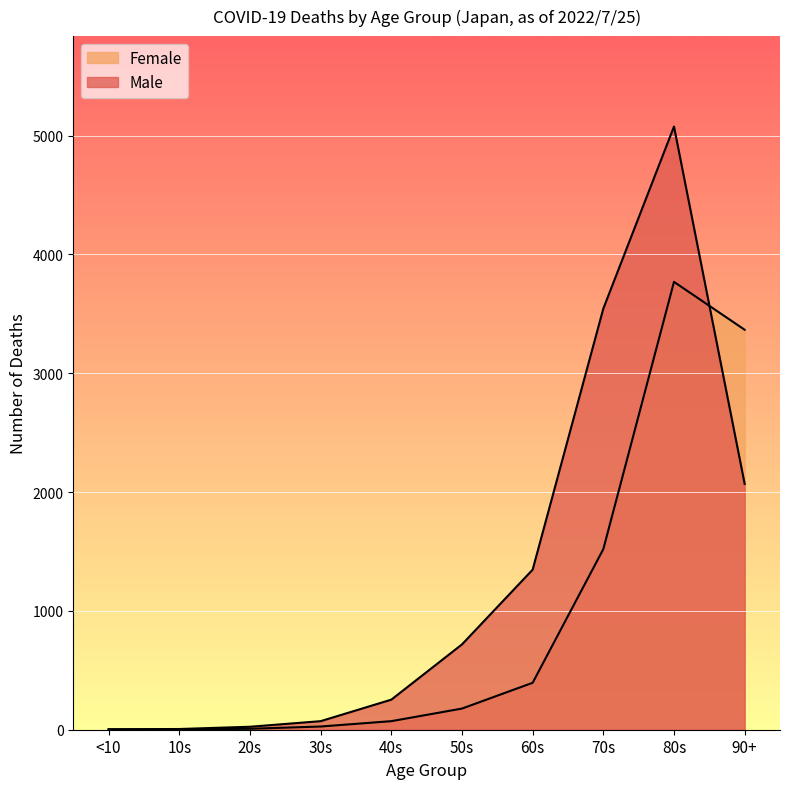

In Female, how many points are higher than both neighbors (excluding endpoints)?

1